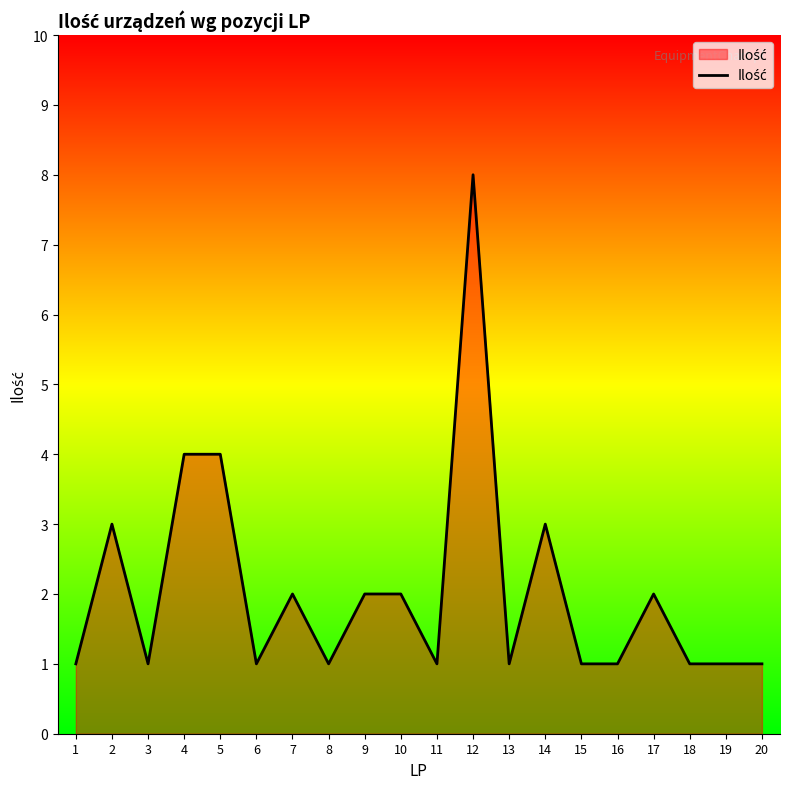

Reading left to right, transcribe all the data shown in this chart.

1=1	2=3	3=1	4=4	5=4	6=1	7=2	8=1	9=2	10=2	11=1	12=8	13=1	14=3	15=1	16=1	17=2	18=1	19=1	20=1